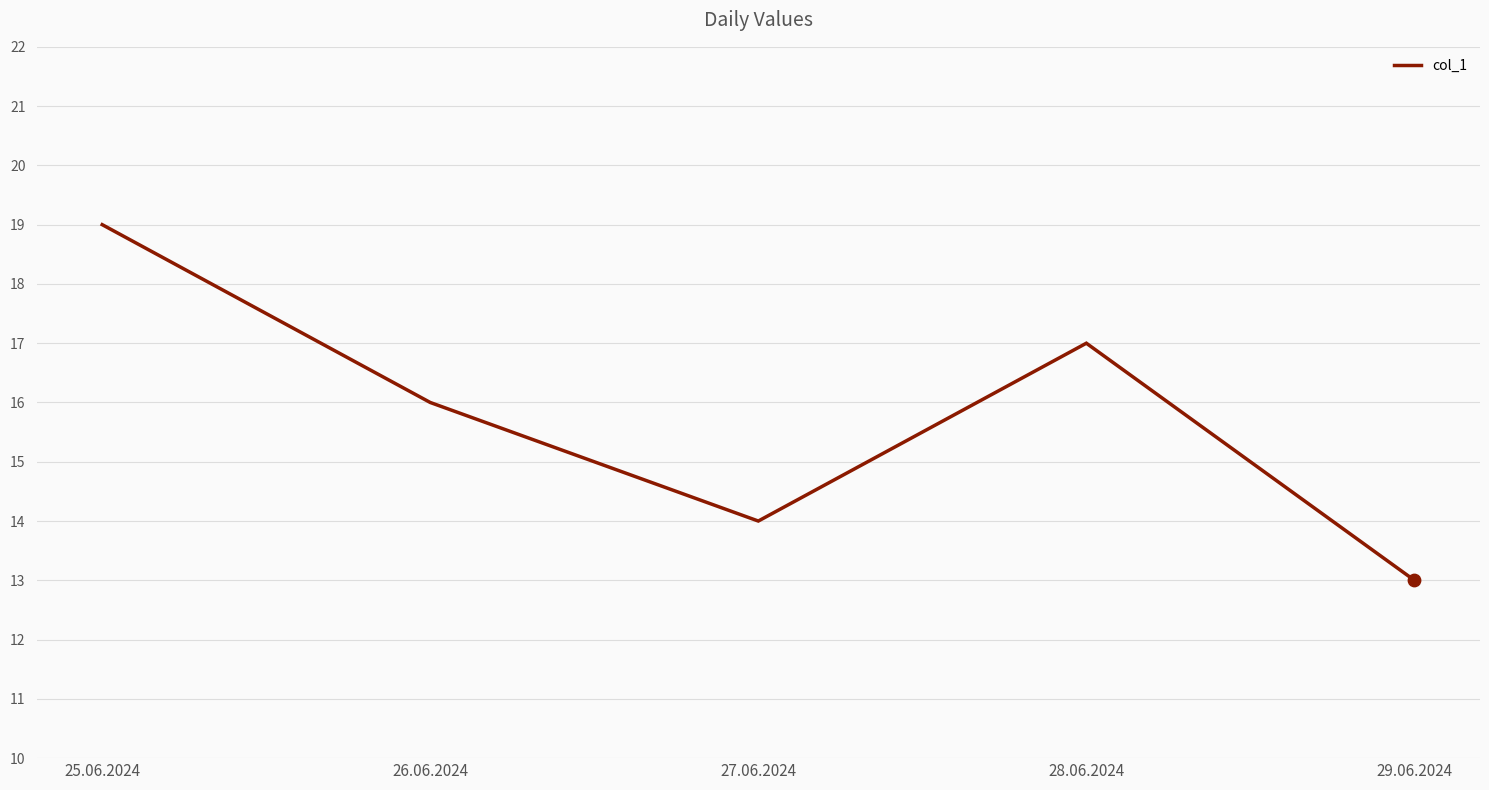

Between 28.06.2024 and 26.06.2024, which is larger?

28.06.2024